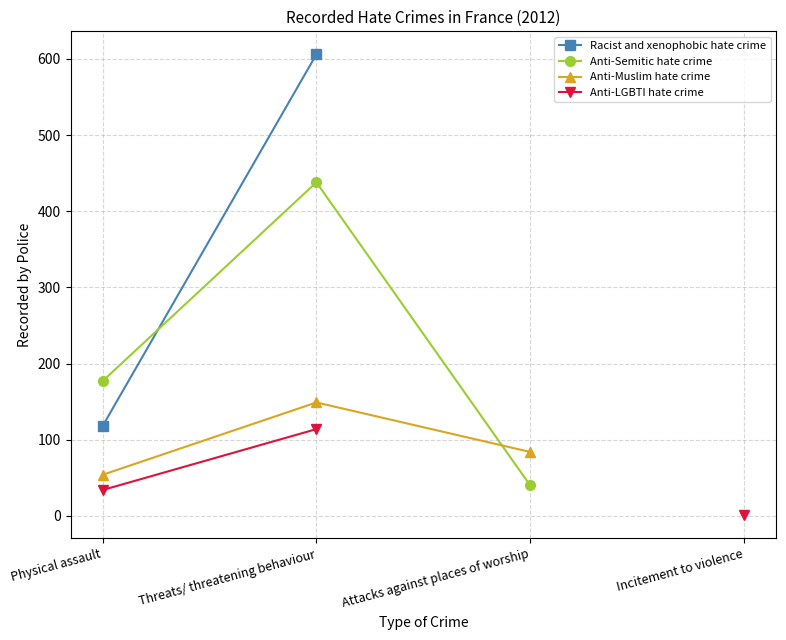

At which category does the chart reach its minimum across all series?

Incitement to violence